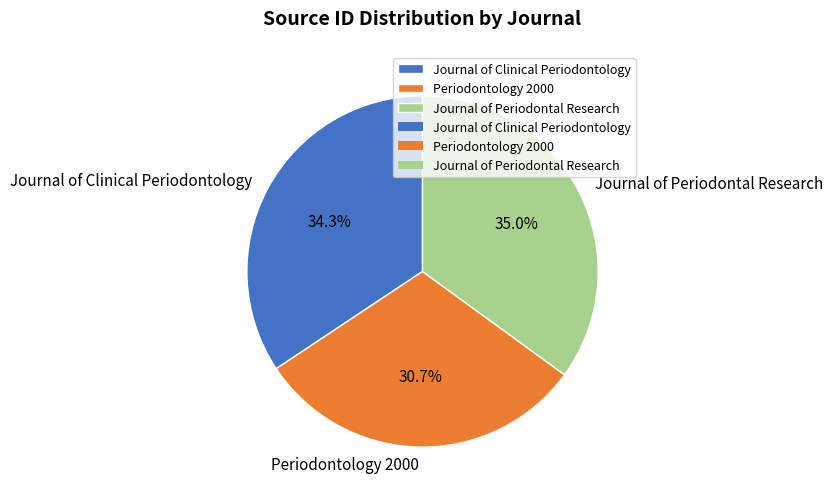

How many segments does this pie chart have?

3